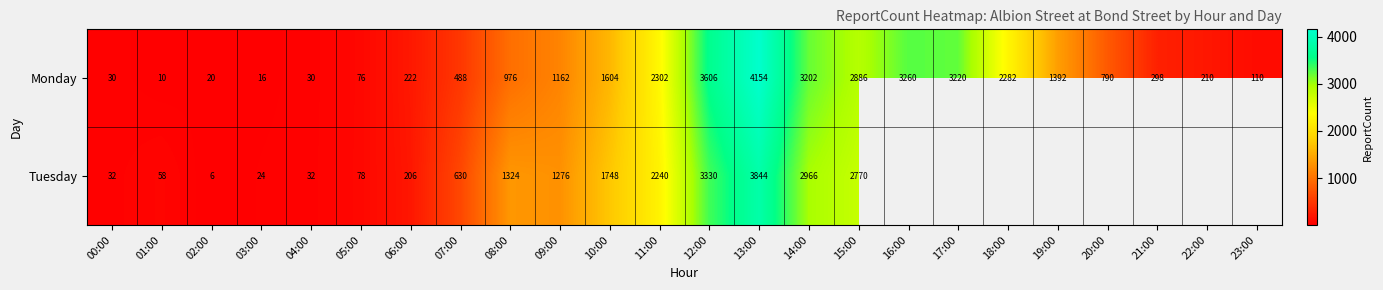

At which category is the sum across all series the highest?

13:00